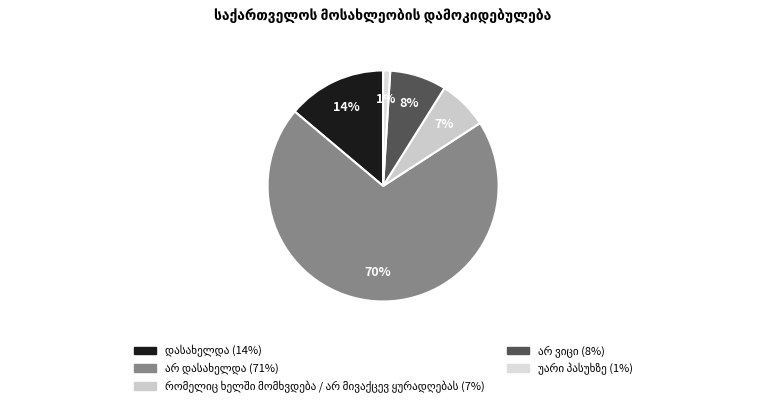

Which slice is the smallest?

უარი პასუხზე